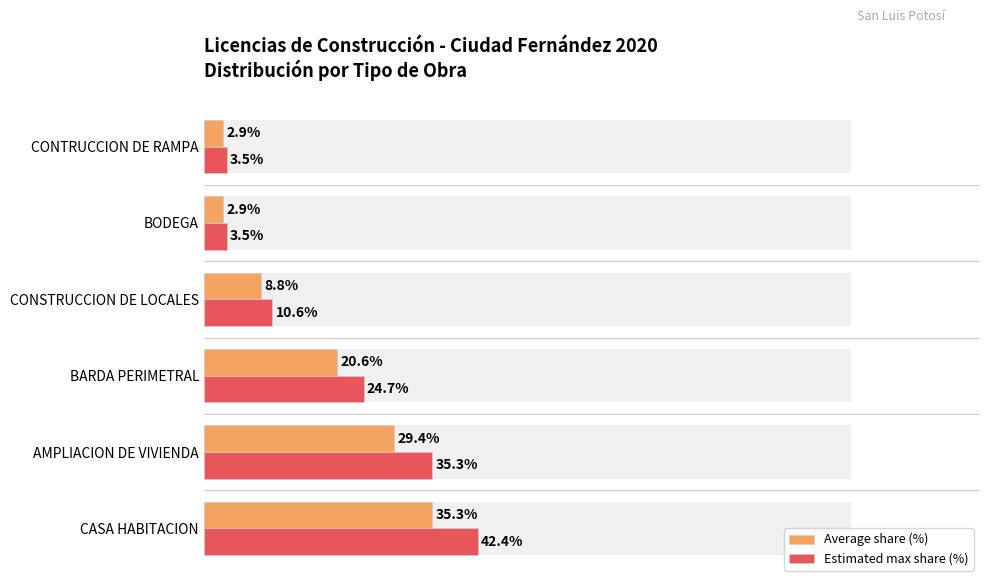

What is the value of the Estimated max share (%) bar at the 1st from the left?

42.4